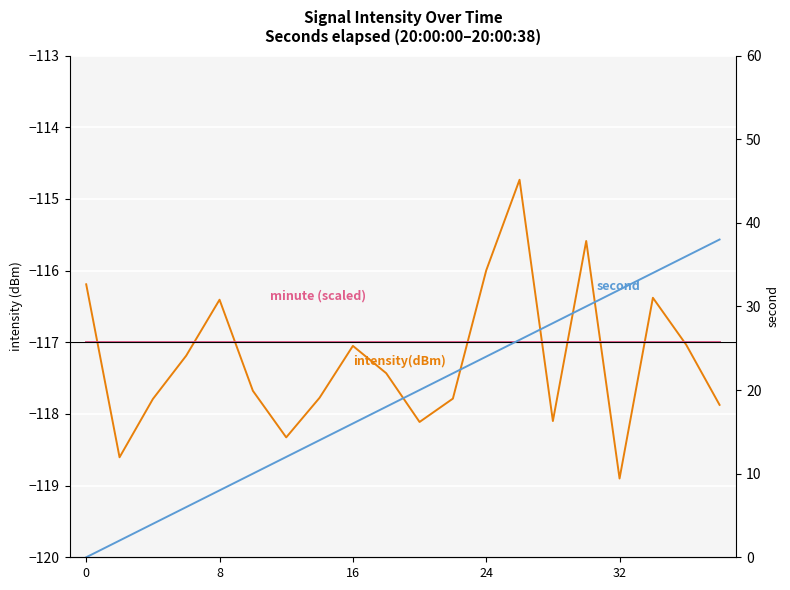

The minute (scaled) series shows -117.0 at 15. True or false?

True